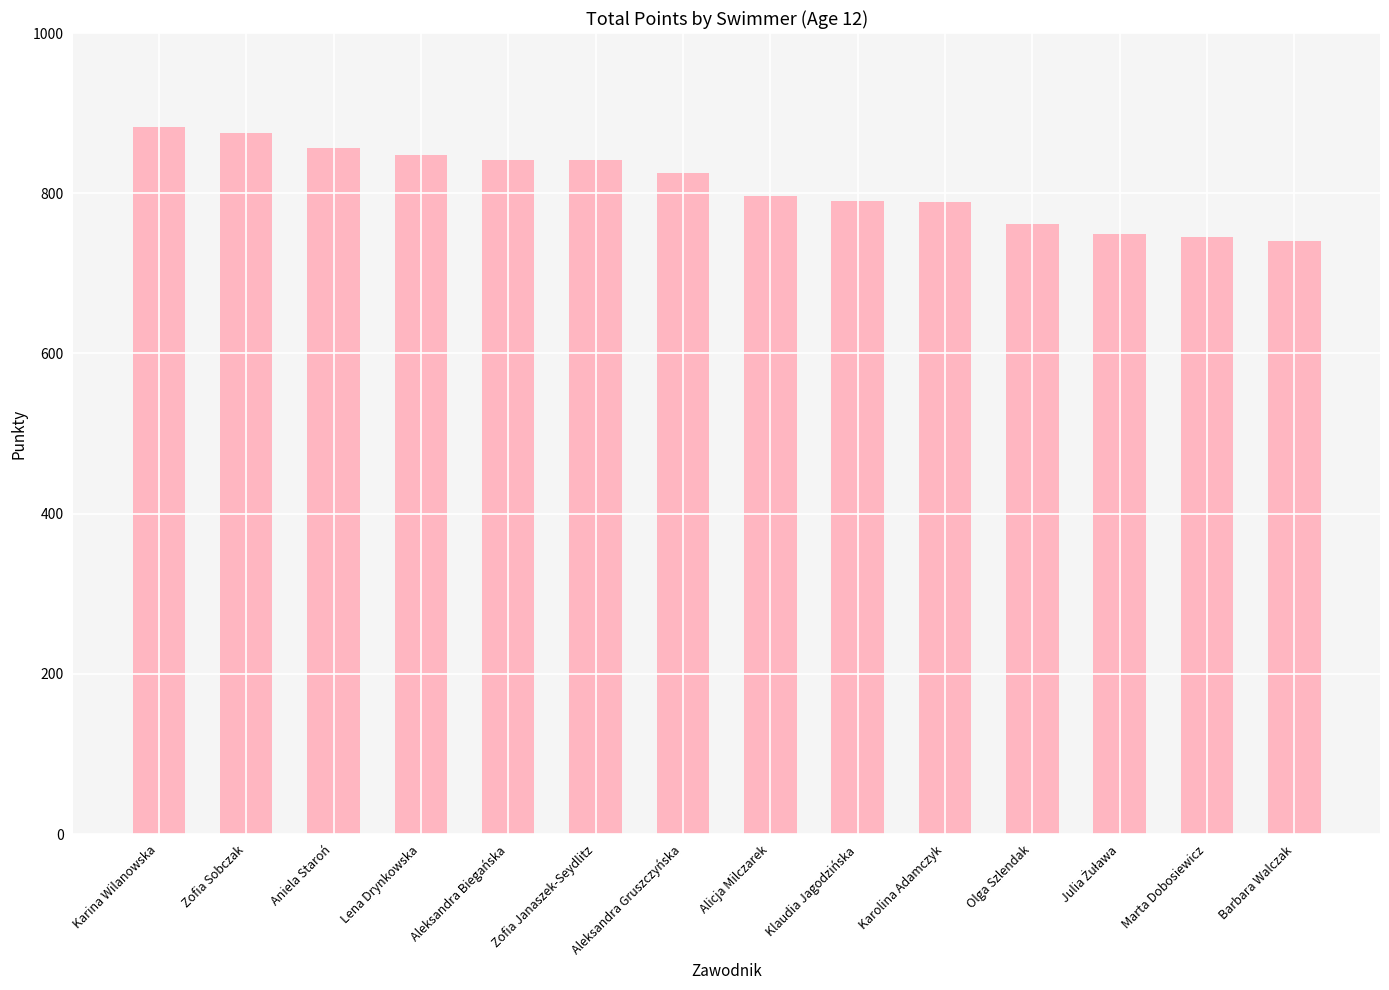

What is the sum of the values at Marta Dobosiewicz and Olga Szlendak?

1508